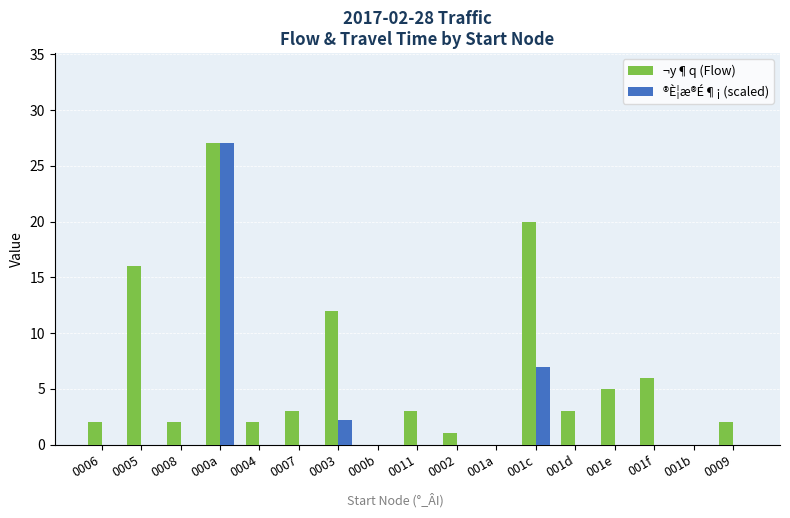

The value of ¬y¶q (Flow) at 000b is 0.0. True or false?

True